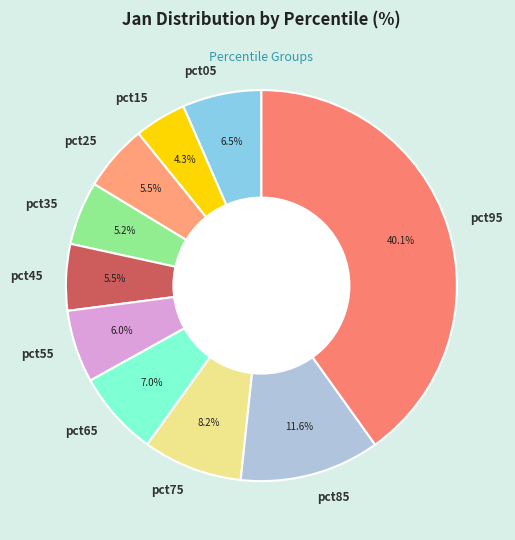

Which category has the biggest portion of the pie?

pct95